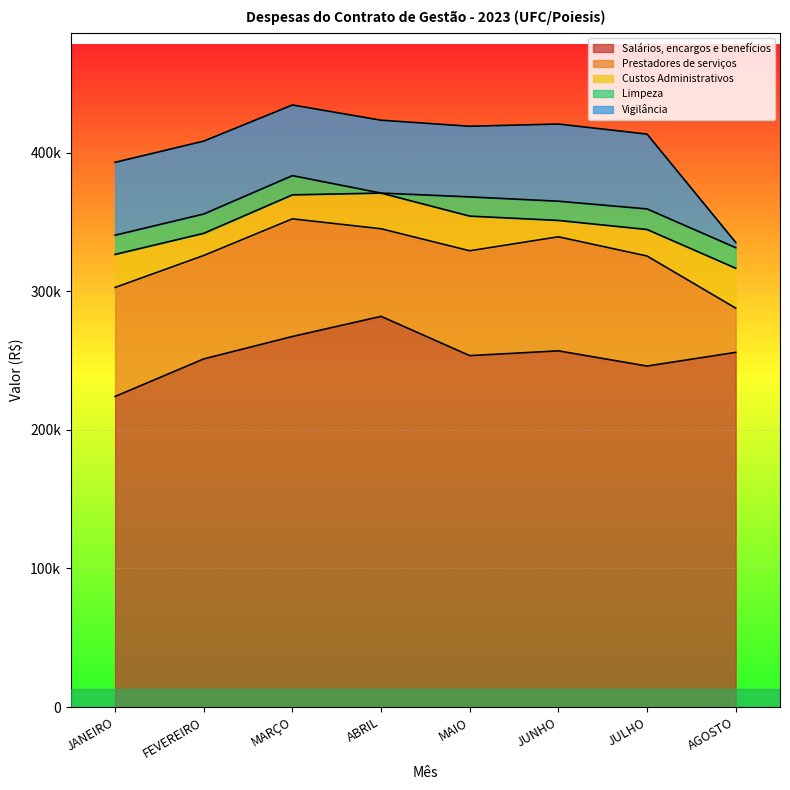

The value of Prestadores de serviços at AGOSTO is 31933.6. True or false?

True